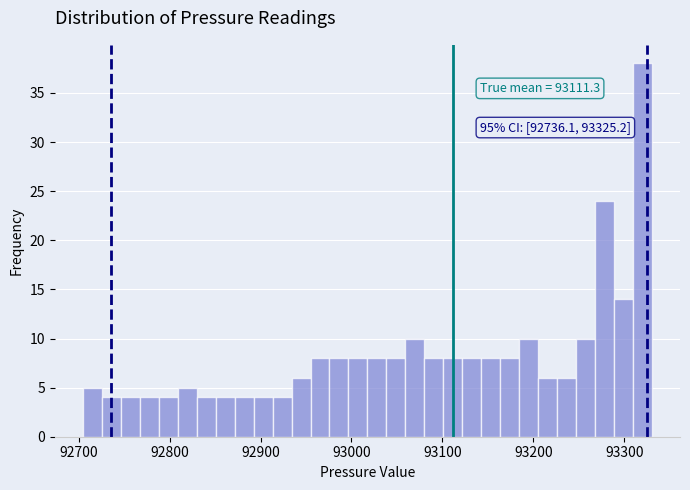

Around what value on the x-axis is the tallest bar? Give the approximate position of its centre, as read against the axis.

93320